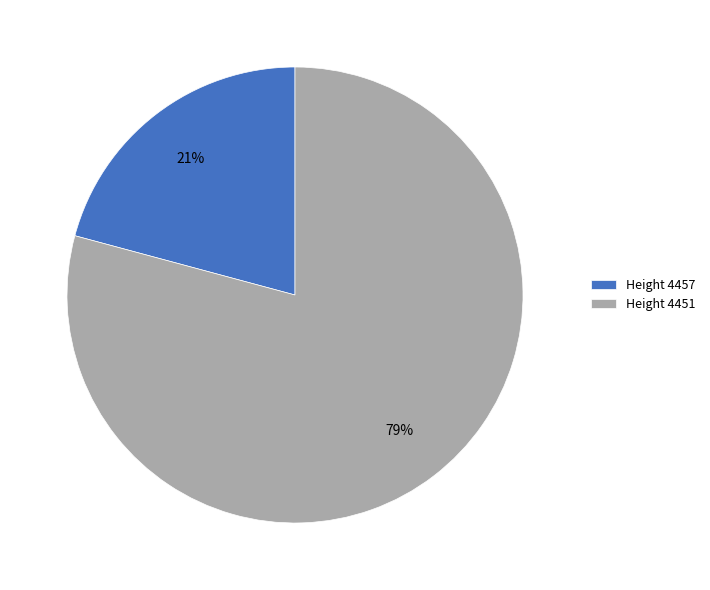

How many segments does this pie chart have?

2